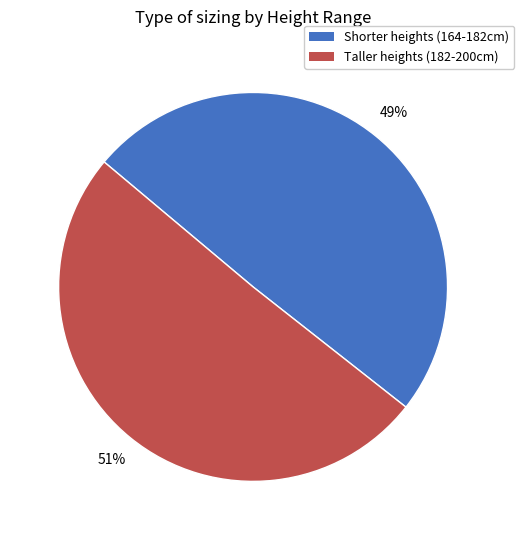

To the nearest percent, what is the average slice percentage?

50%